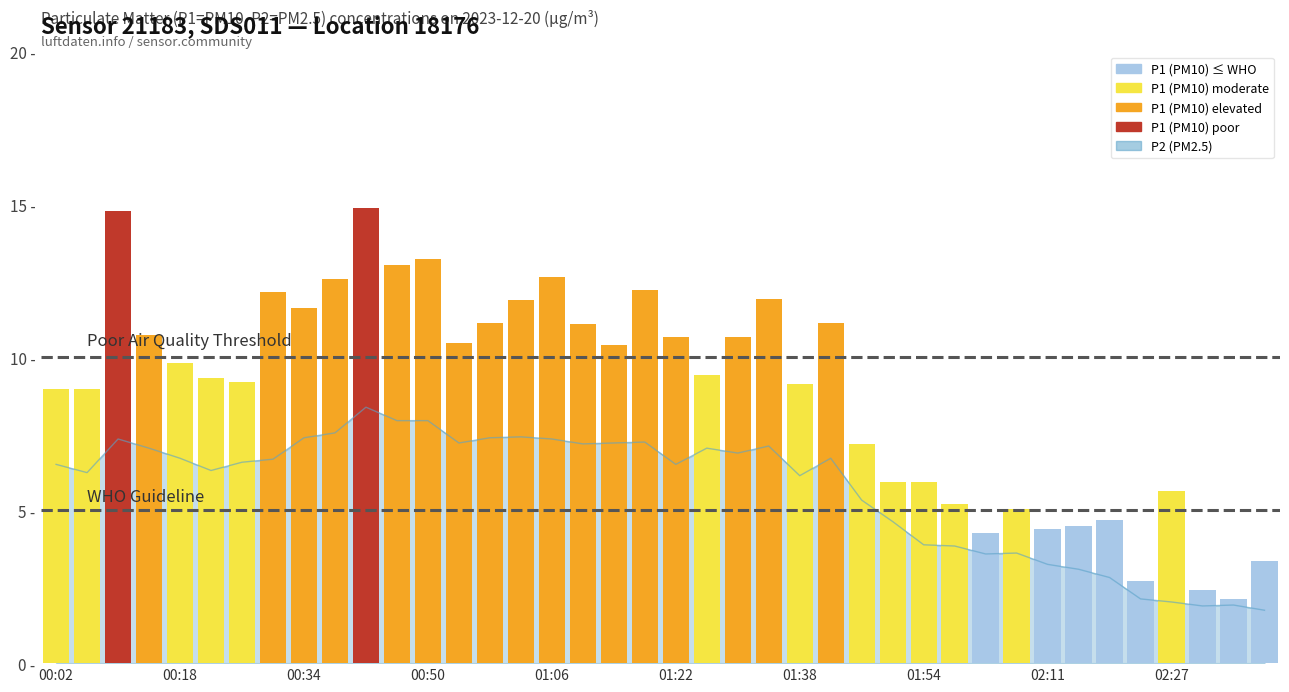

What is the change in value from 00:42 to 01:10?

-1.2